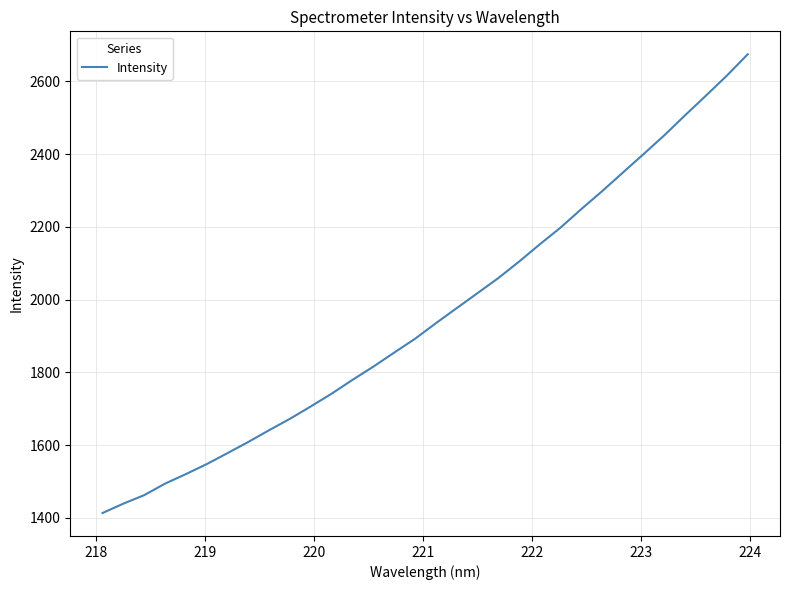

Is this an area chart (filled region under the line)?

No